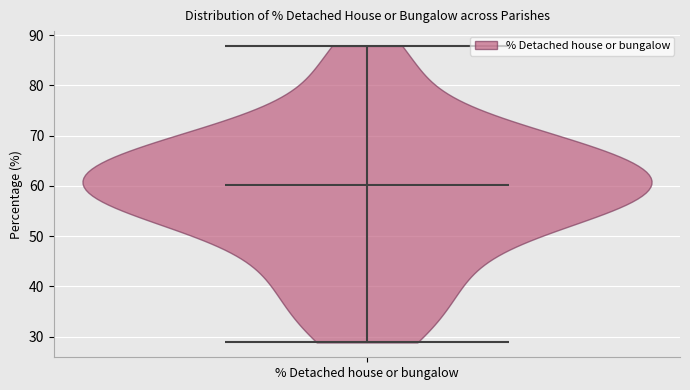

Read this violin plot against the y-axis: where its median line is, and the lowest and highest points the violin reaches. The values are not printed on the chart, so give them approximately, as read against the axis.

median line 60, lowest point 29, highest point 88